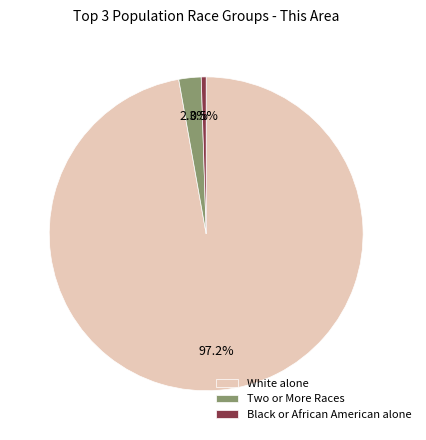

How much of the chart is everything except White alone?

2.8%